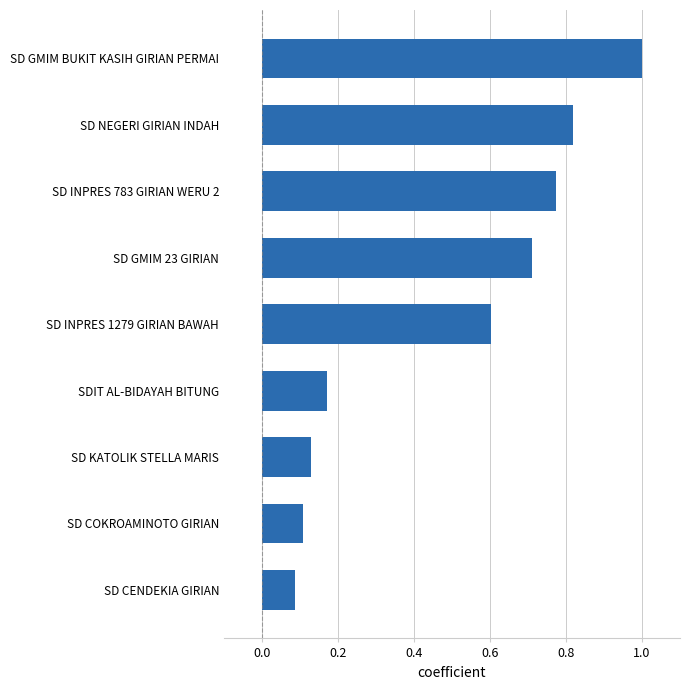

List the labels in order of value, smallest first.

SD CENDEKIA GIRIAN, SD COKROAMINOTO GIRIAN, SD KATOLIK STELLA MARIS, SDIT AL-BIDAYAH BITUNG, SD INPRES 1279 GIRIAN BAWAH, SD GMIM 23 GIRIAN, SD INPRES 783 GIRIAN WERU 2, SD NEGERI GIRIAN INDAH, SD GMIM BUKIT KASIH GIRIAN PERMAI